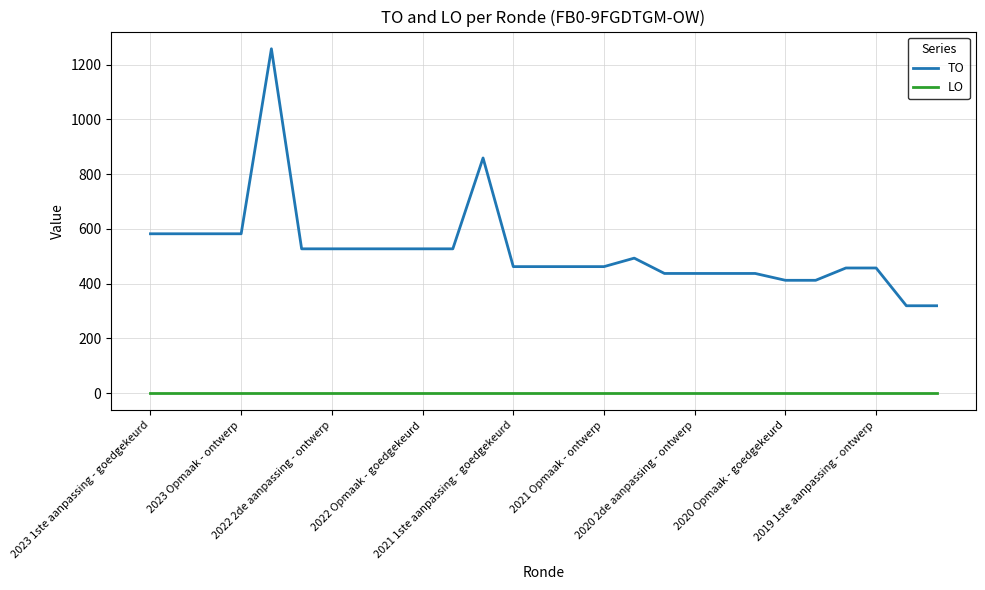

What are all the series names shown in the legend?

TO, LO